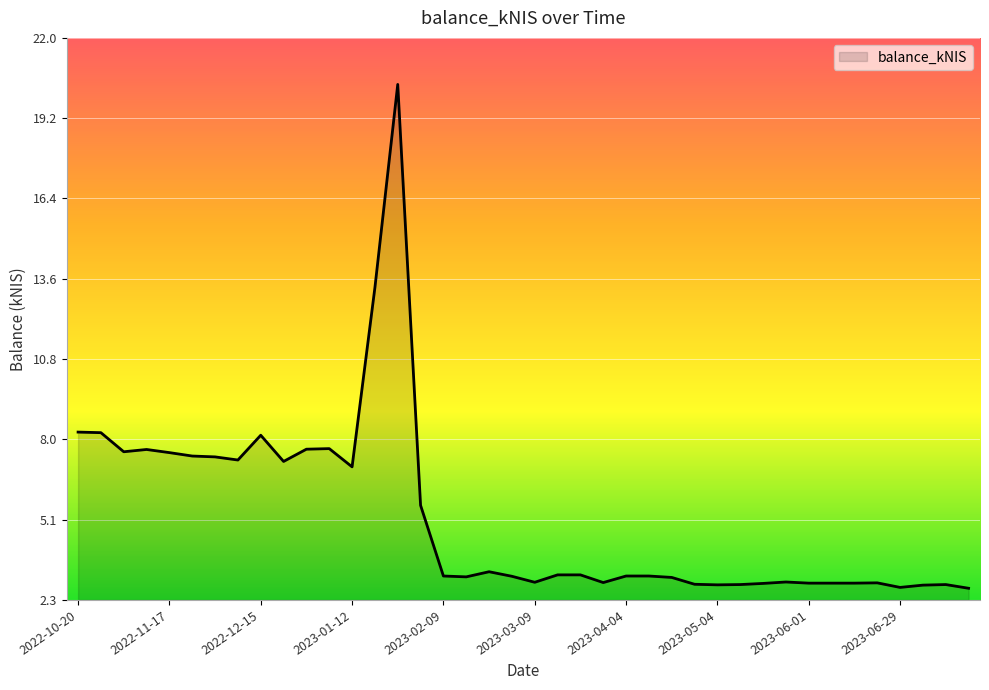

What is the difference between the maximum and minimum values?

17.7